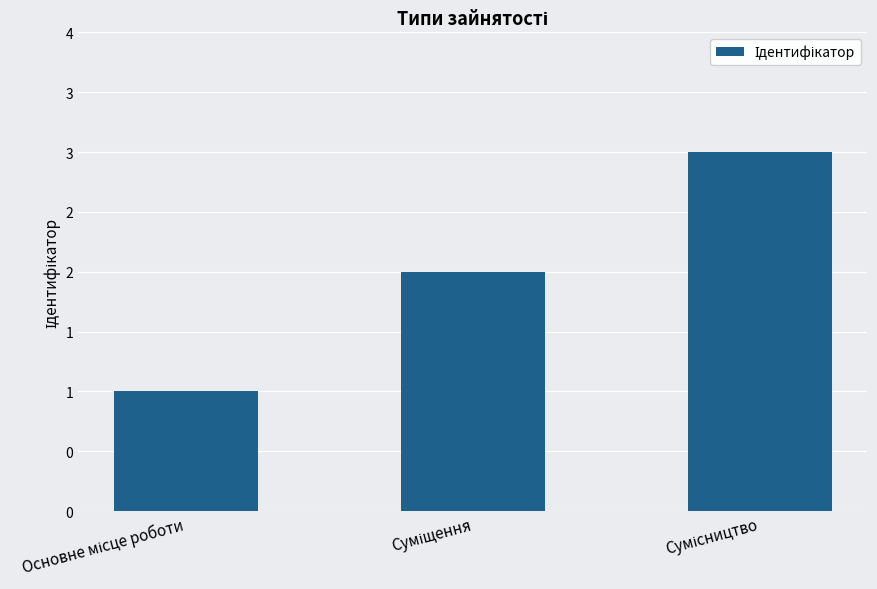

What is the change in value from Суміщення to Сумісництво?

+1